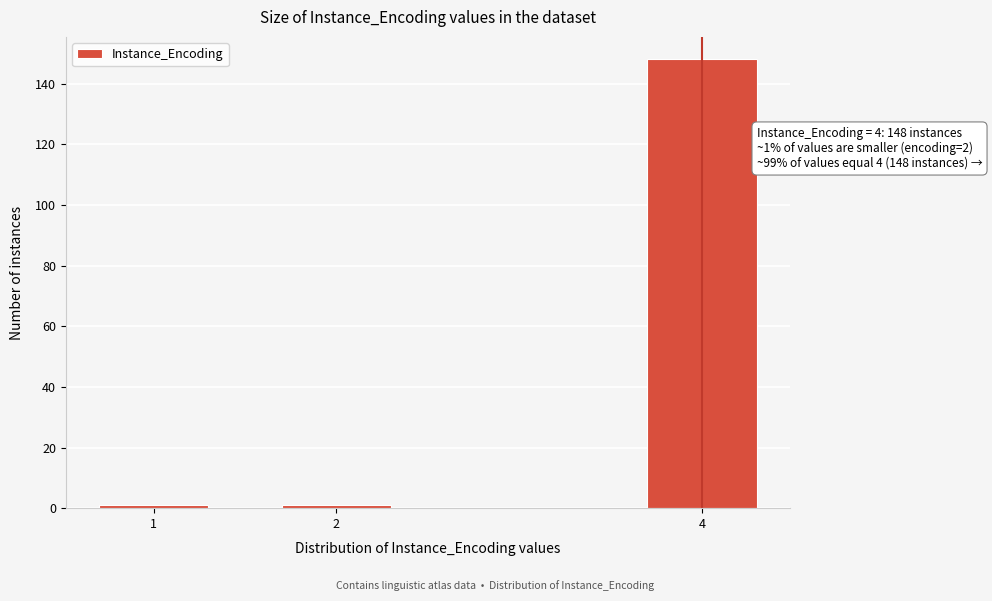

Reading left to right, transcribe all the data shown in this chart.

1	1	148